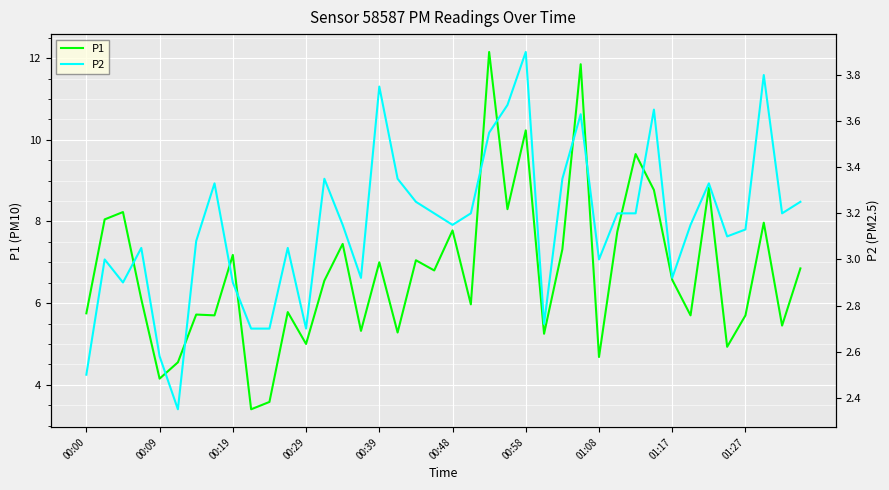

What is the highest value of the P1 series?

12.2